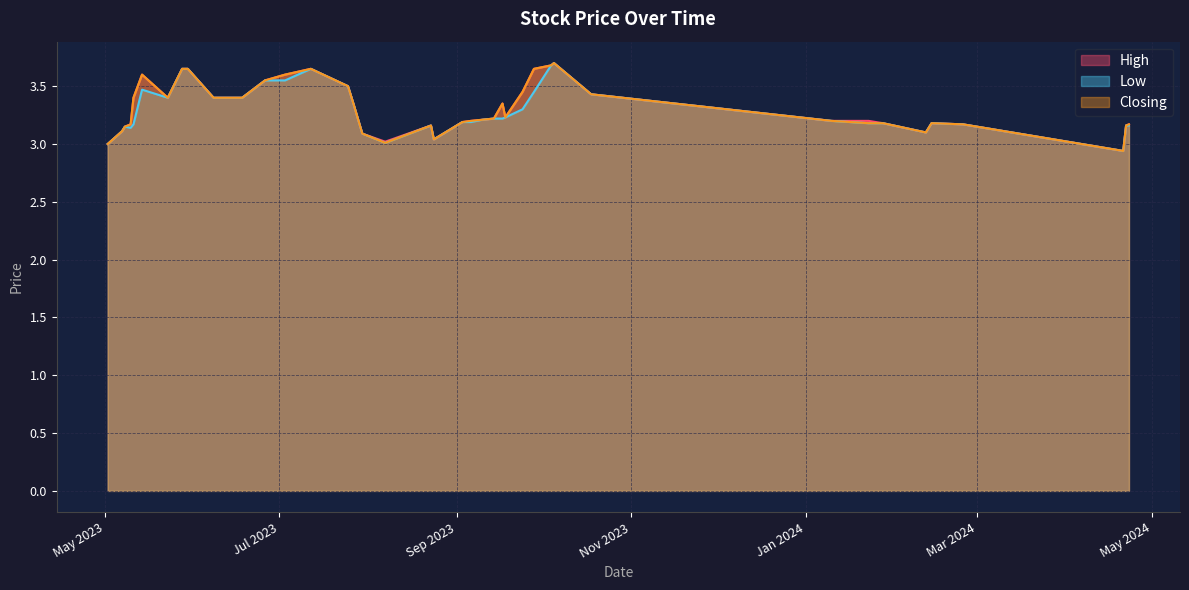

Where is the first local minimum for Low?

2